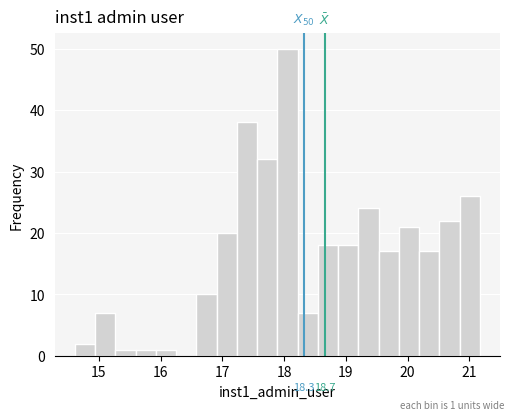

Around what value on the x-axis is the tallest bar? Give the approximate position of its centre, as read against the axis.

18.1